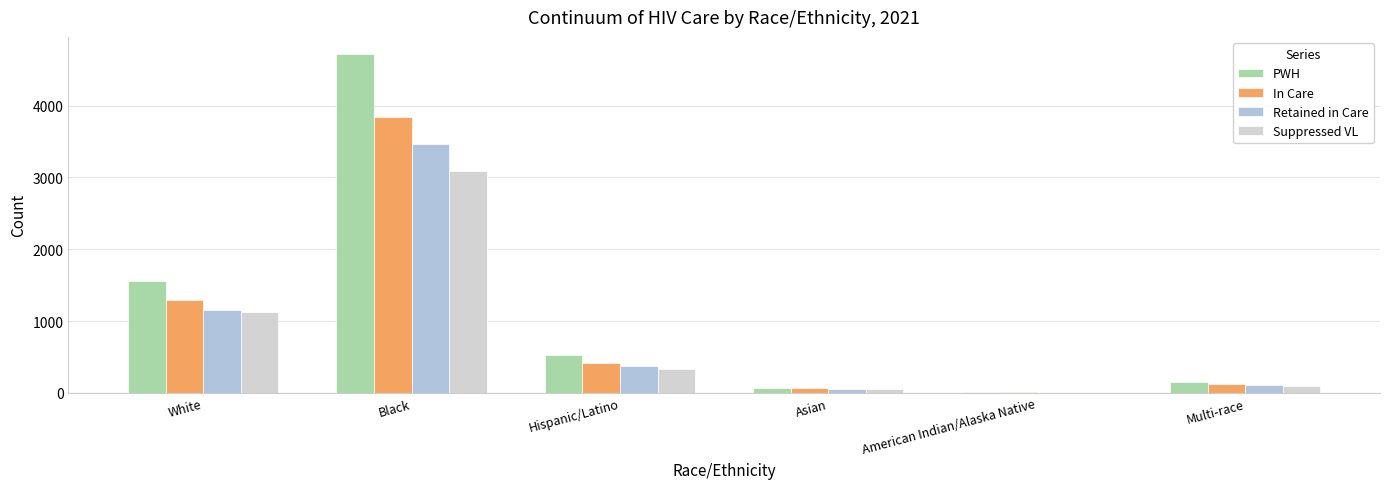

How many distinct data groups are displayed?

4